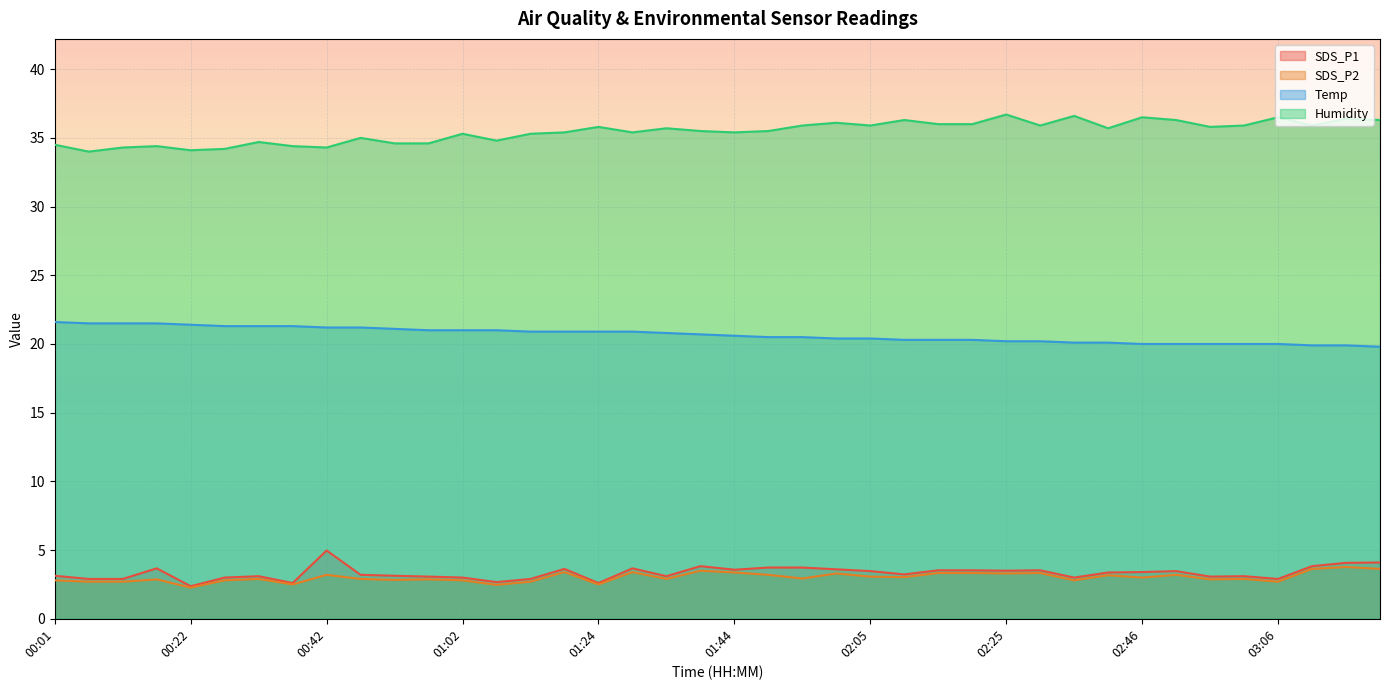

Is the value of Humidity at 00:17 greater than the value of Temp at 02:10?

Yes